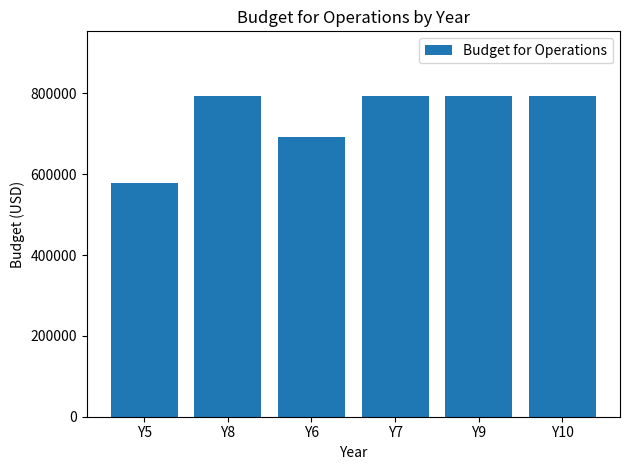

How many data points are less than 794431?

2